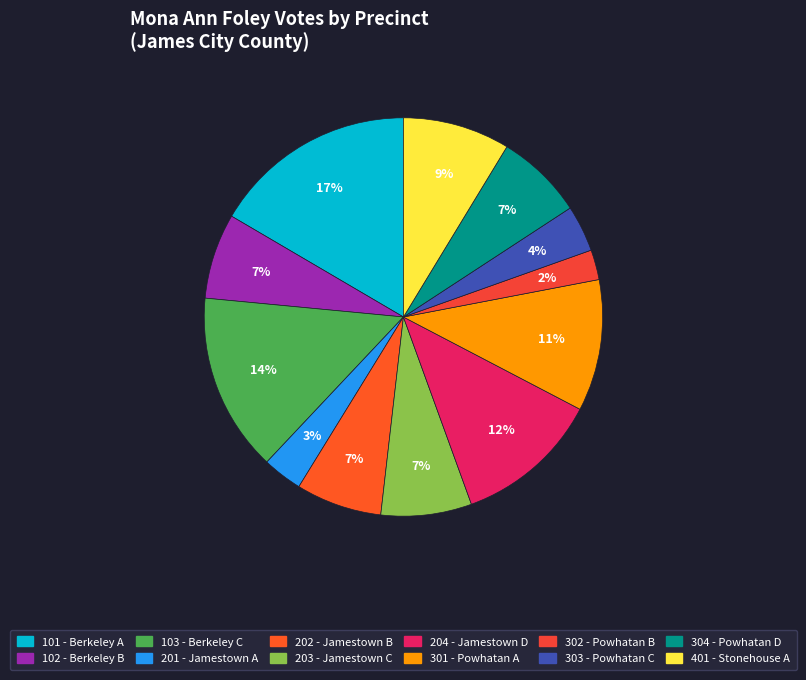

What is the ratio of the value at 103 - Berkeley C to the value at 204 - Jamestown D?

1.2